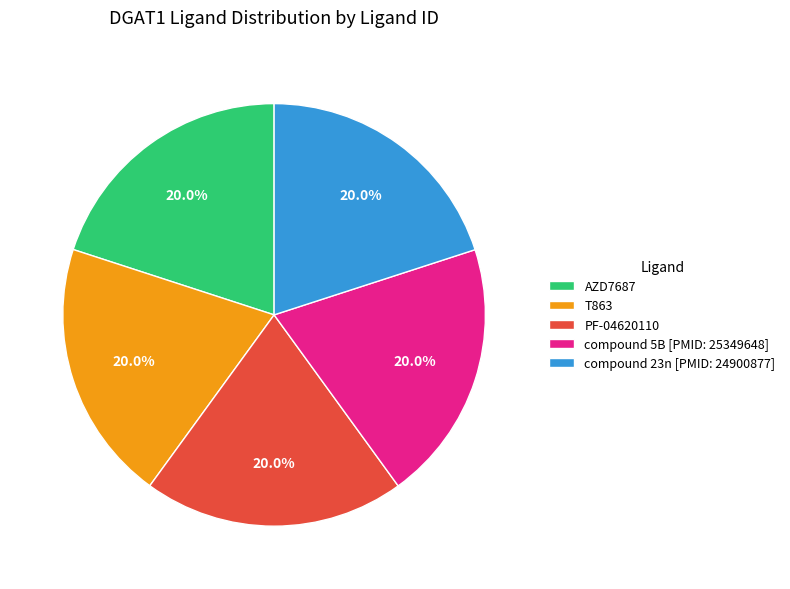

Is the sum of compound 5B [PMID: 25349648] and AZD7687 greater than half?

No